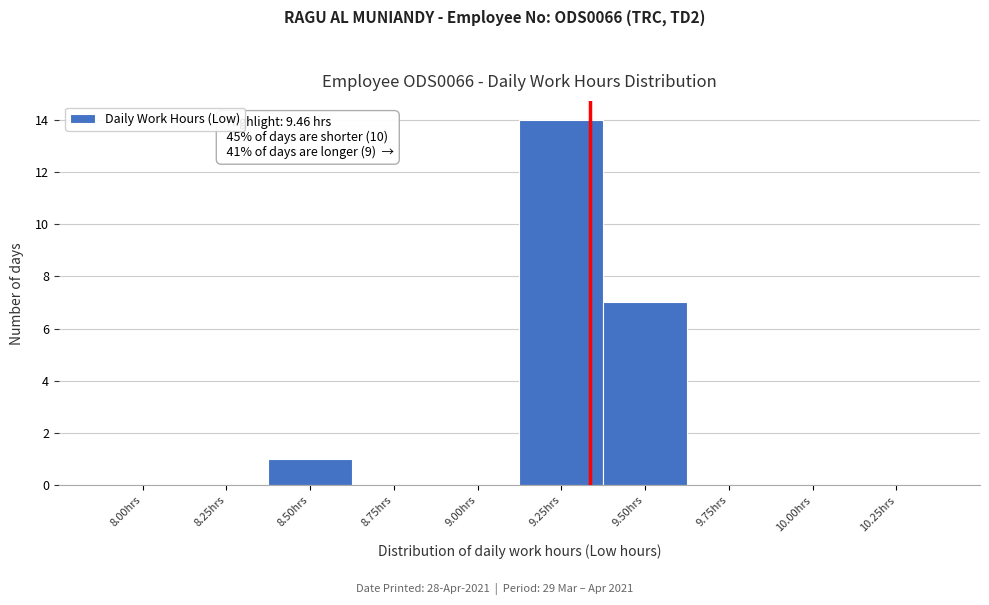

Reading left to right, list all the values displayed in this chart.

8.00hrs=0	8.25hrs=0	8.50hrs=1	8.75hrs=0	9.00hrs=0	9.25hrs=14	9.50hrs=7	9.75hrs=0	10.00hrs=0	10.25hrs=0